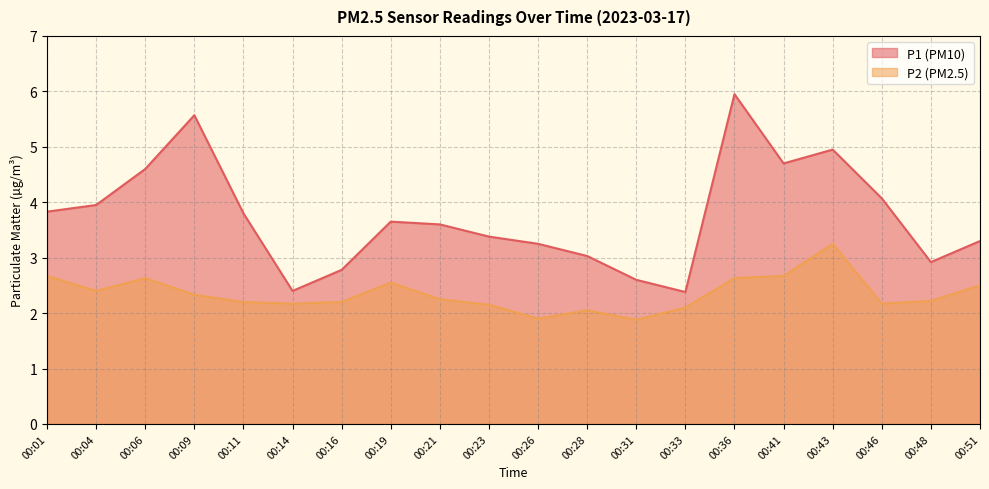

At which category is the sum across all series the highest?

00:36